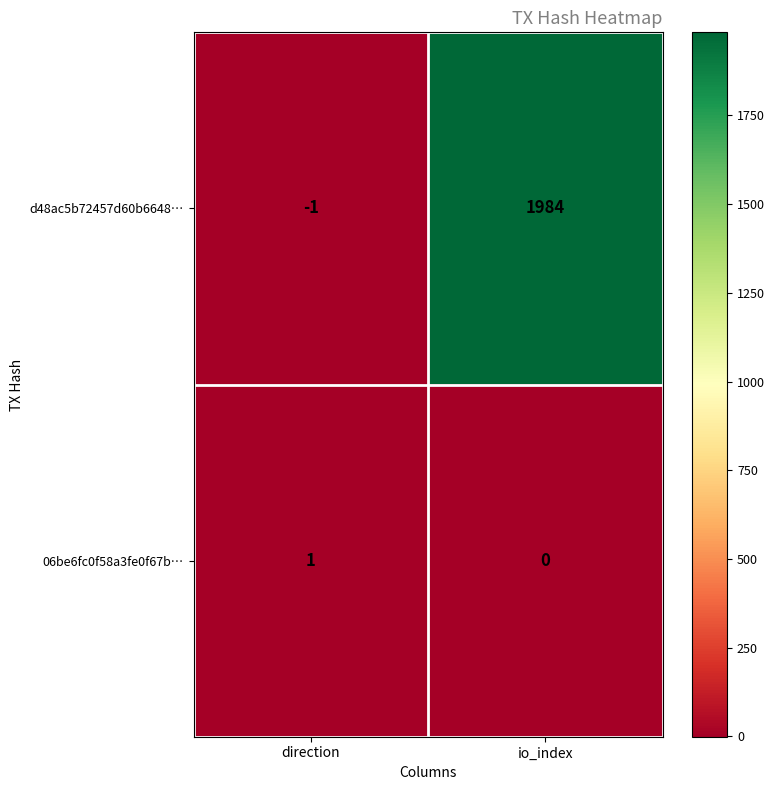

At how many categories does at least one series exceed 1928?

1